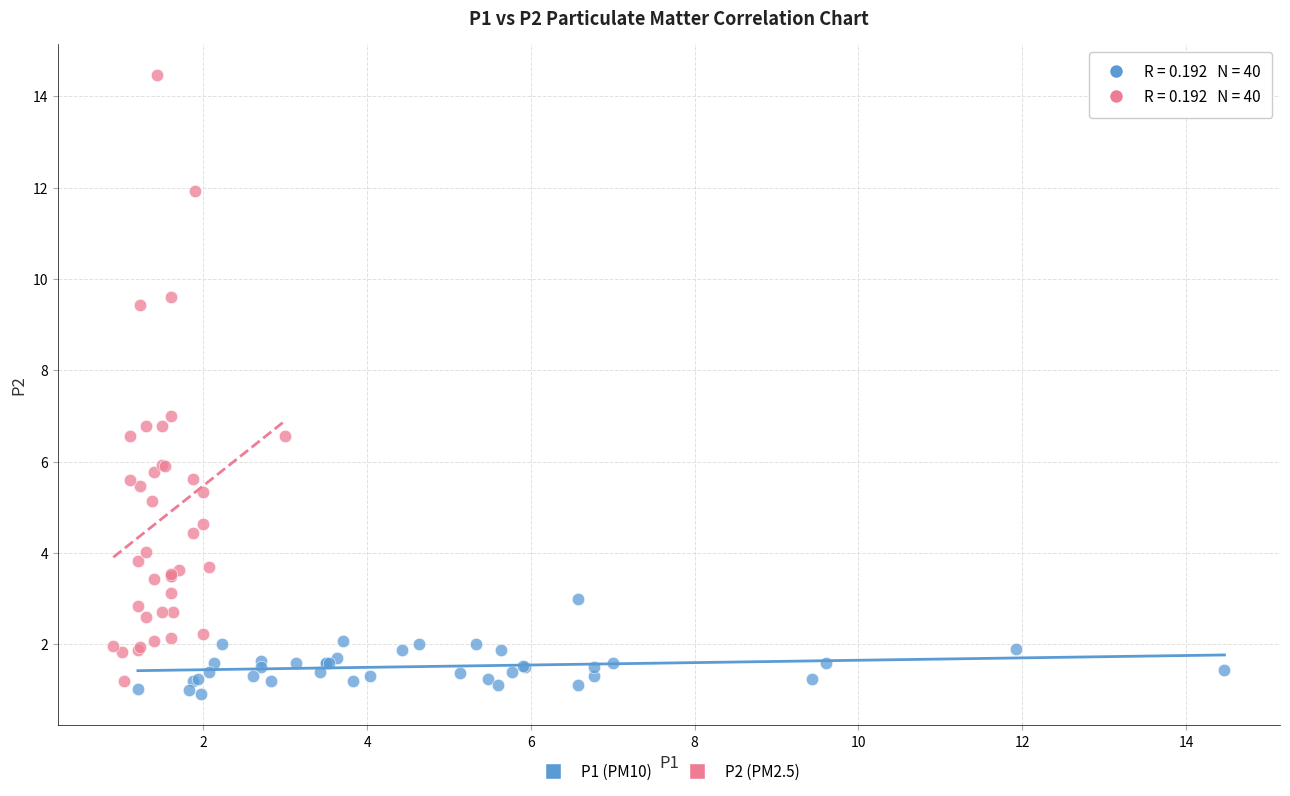

What are all the series names shown in the legend?

P1 (PM10), P2 (PM2.5)